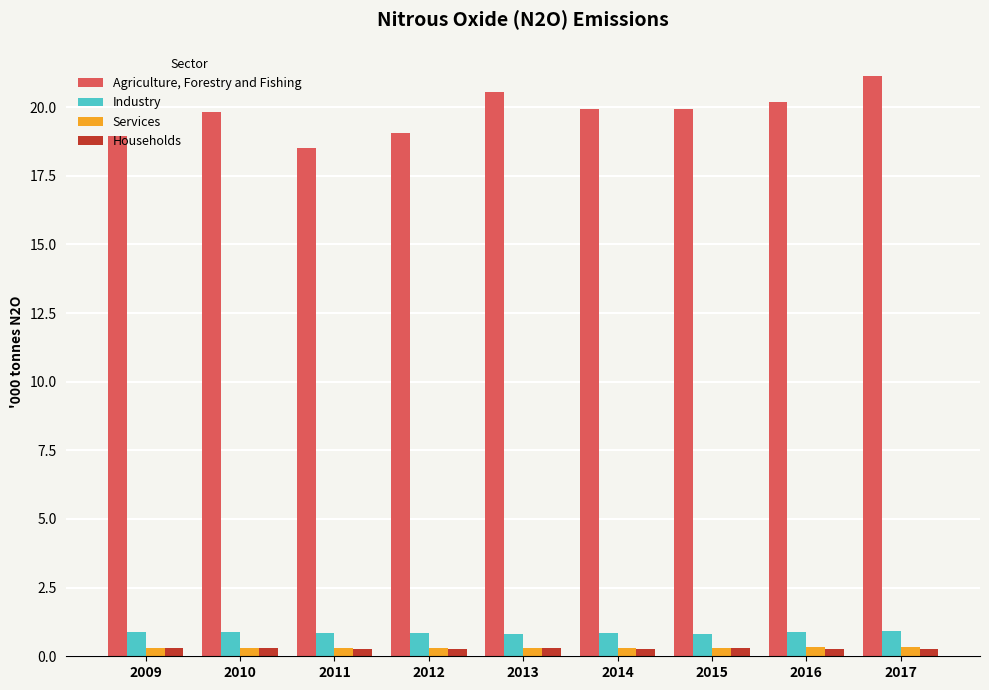

Rank the series by their maximum value, from highest to lowest.

Agriculture, Forestry and Fishing, Industry, Services, Households